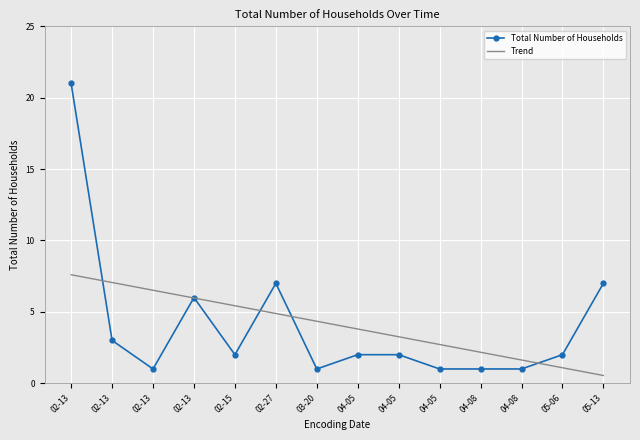

Reading left to right, list all the values displayed in this chart.

Total Number of Households: 21.0	3.0	1.0	6.0	2.0	7.0	1.0	2.0	2.0	1.0	1.0	1.0	2.0	7.0
Trend: 7.6	7.1	6.5	6.0	5.4	4.9	4.3	3.8	3.3	2.7	2.2	1.6	1.1	0.5